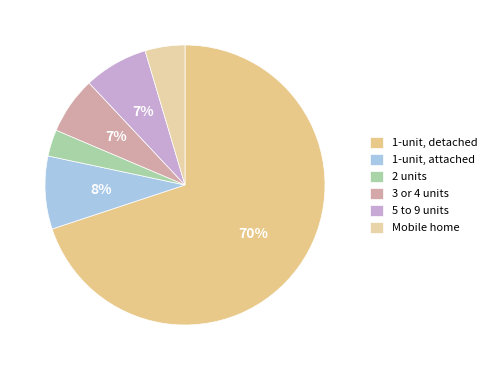

To the nearest percent, what portion does 3 or 4 units represent?

7%